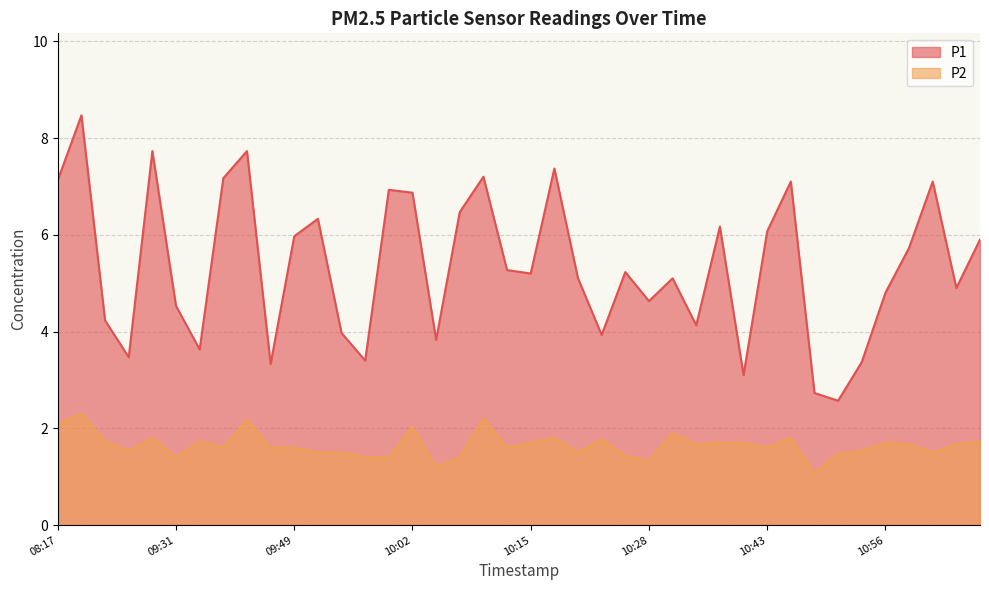

What position from the right is 10:15?

20